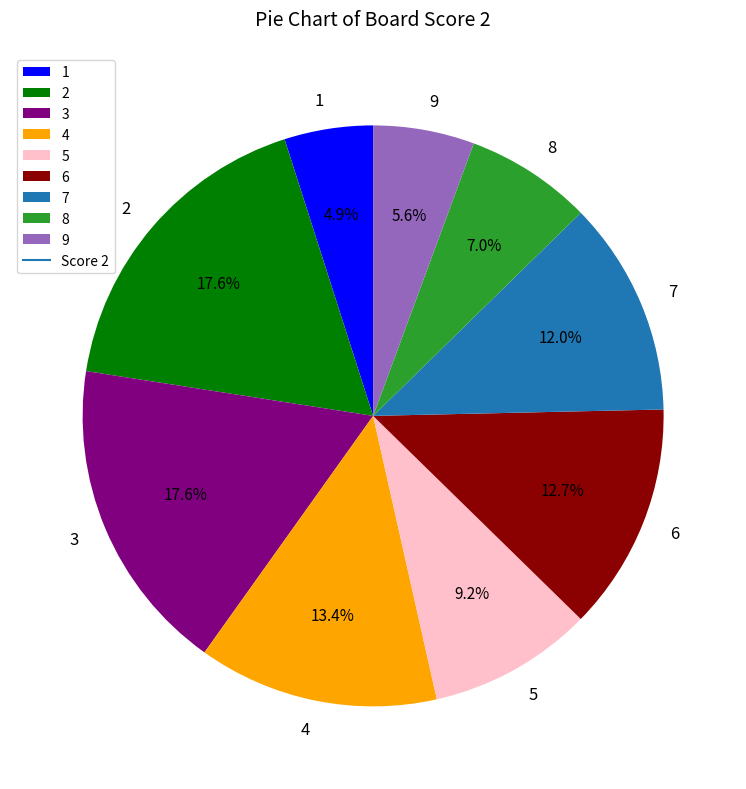

Which has a higher value, 1 or 3?

3